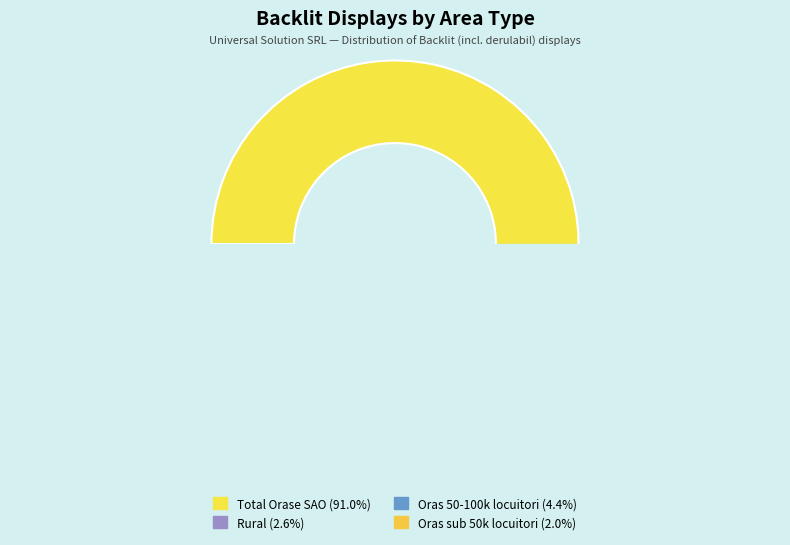

To the nearest percent, what percentage of the pie is Oras 50-100k locuitori?

4%